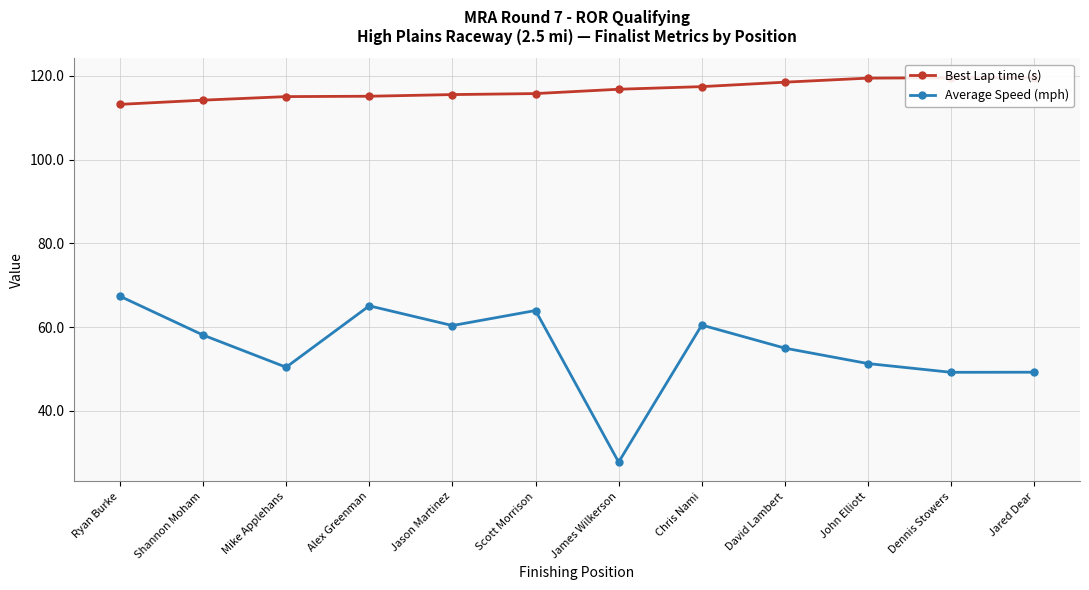

Where is Best Lap time (s) nearest to the value 116?

Scott Morrison